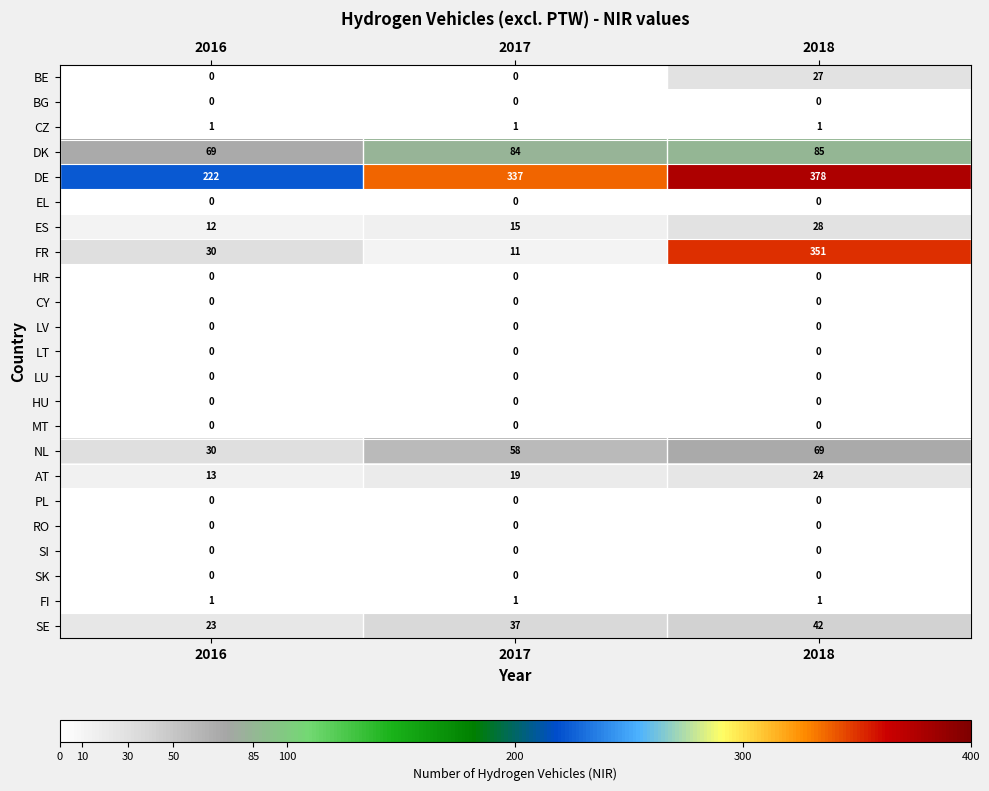

Which series has the largest range (max minus min)?

FR